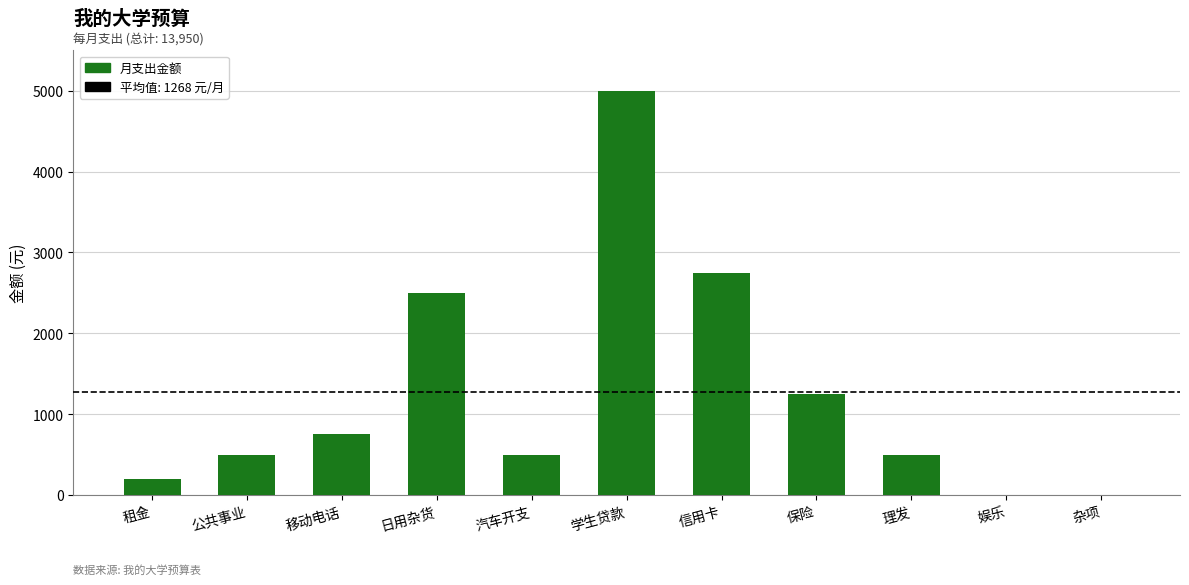

The value at 日用杂货 is 2500. True or false?

True